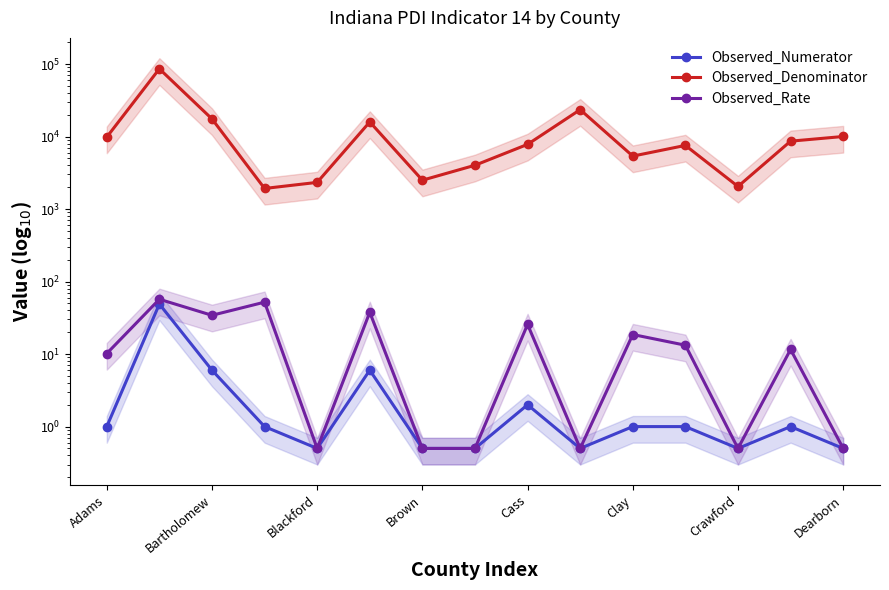

How many values in the Observed_Denominator series exceed 7800?

7